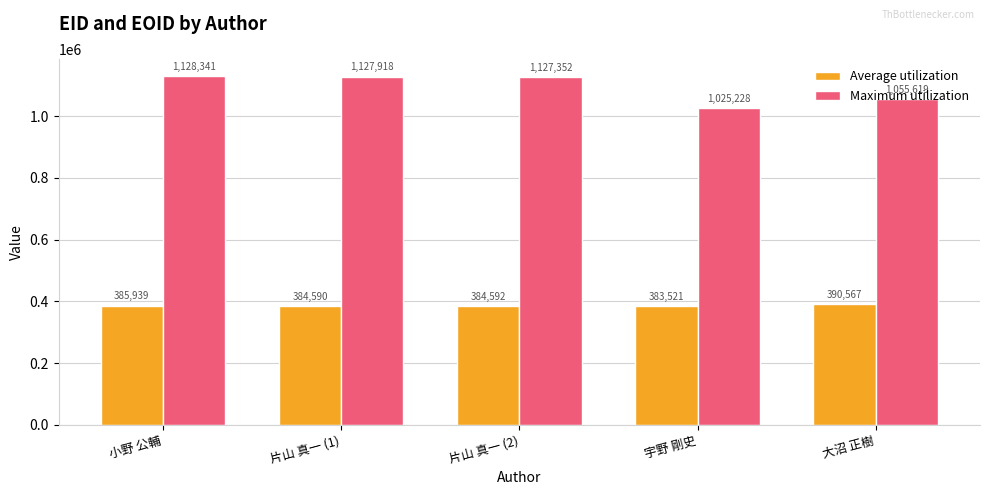

Reading right to left, transcribe all the data shown in this chart.

Average utilization: 390567	383521	384592	384590	385939
Maximum utilization: 1055619	1025228	1127352	1127918	1128341